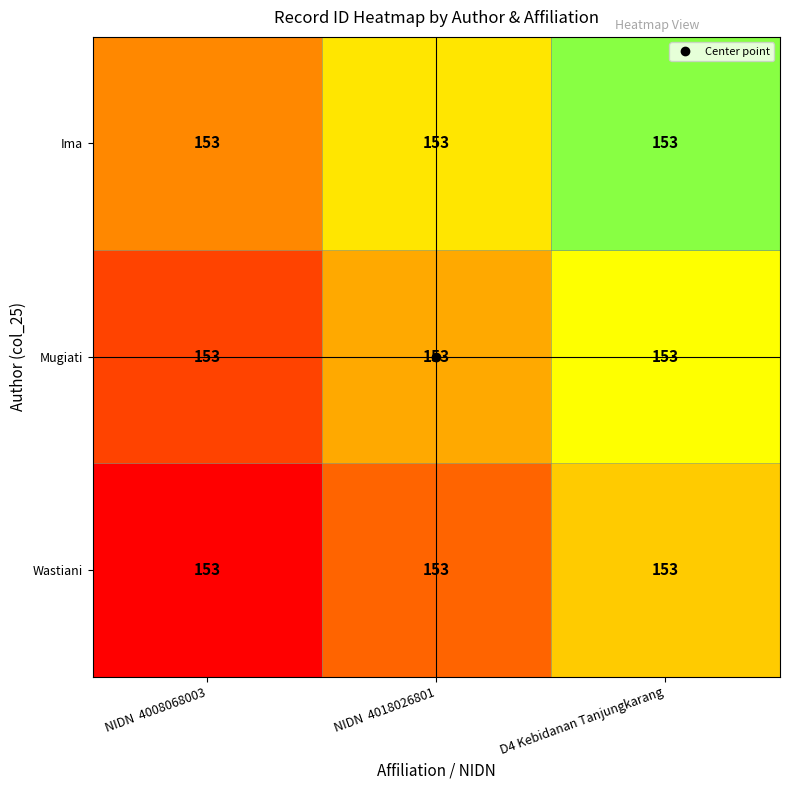

Between NIDN  4008068003 and NIDN  4018026801, which is larger?

NIDN  4018026801